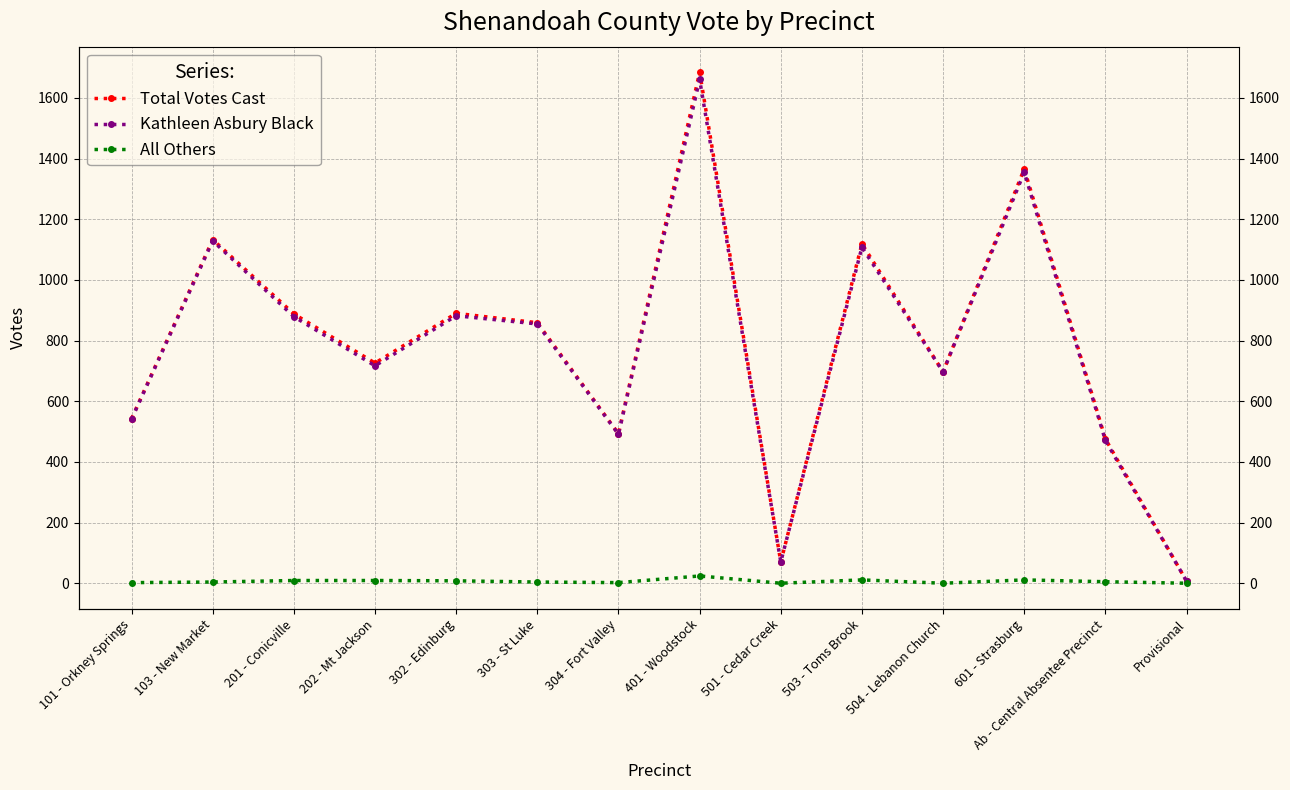

What is the sum of all All Others values?

89